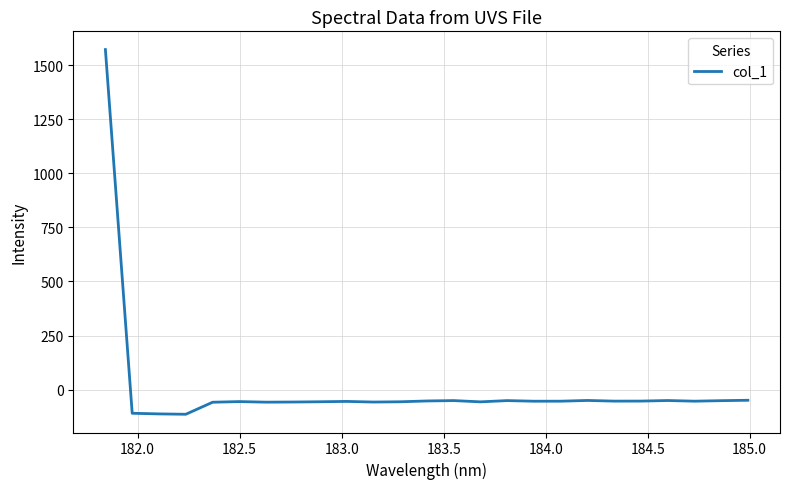

What is the greatest value displayed?

1571.5